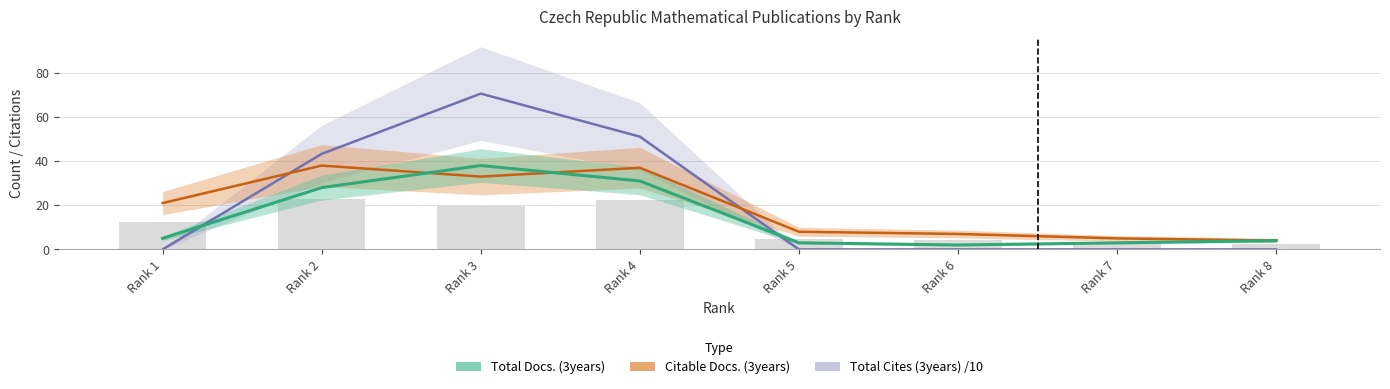

What are all the series names shown in the legend?

Total Cites (3years), Citable Docs. (3years), Total Docs. (3years)